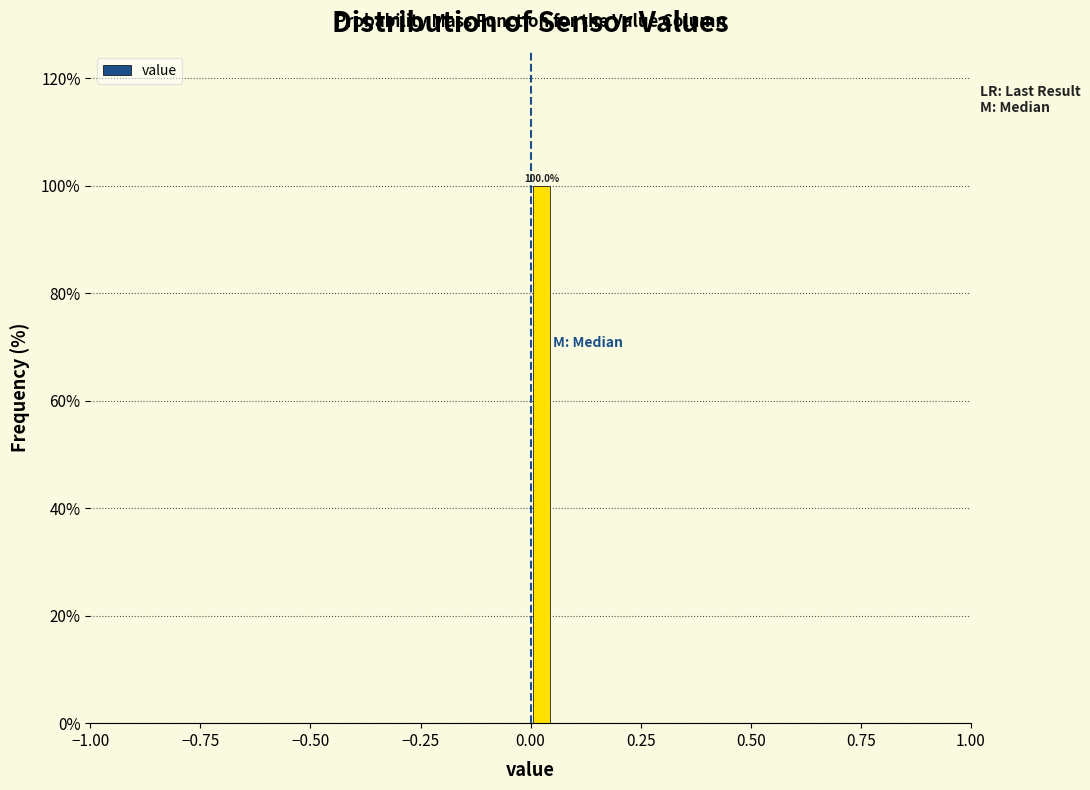

Around what value on the x-axis is the tallest bar? Give the approximate position of its centre, as read against the axis.

0.05